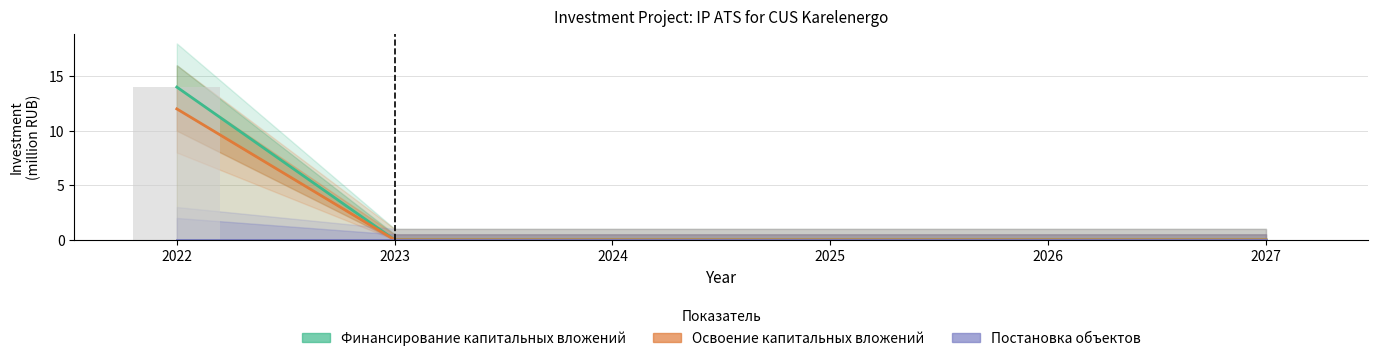

Rank the series by their maximum value, from lowest to highest.

Постановка объектов, Освоение капитальных вложений, Финансирование капитальных вложений